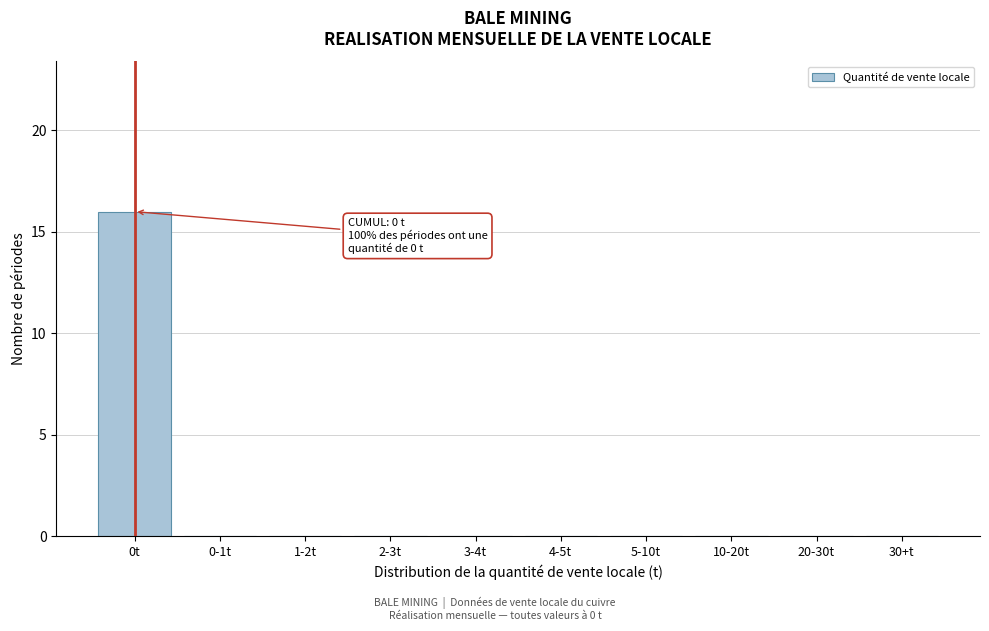

Reading right to left, list all the values displayed in this chart.

30+t=0	20-30t=0	10-20t=0	5-10t=0	4-5t=0	3-4t=0	2-3t=0	1-2t=0	0-1t=0	0t=16